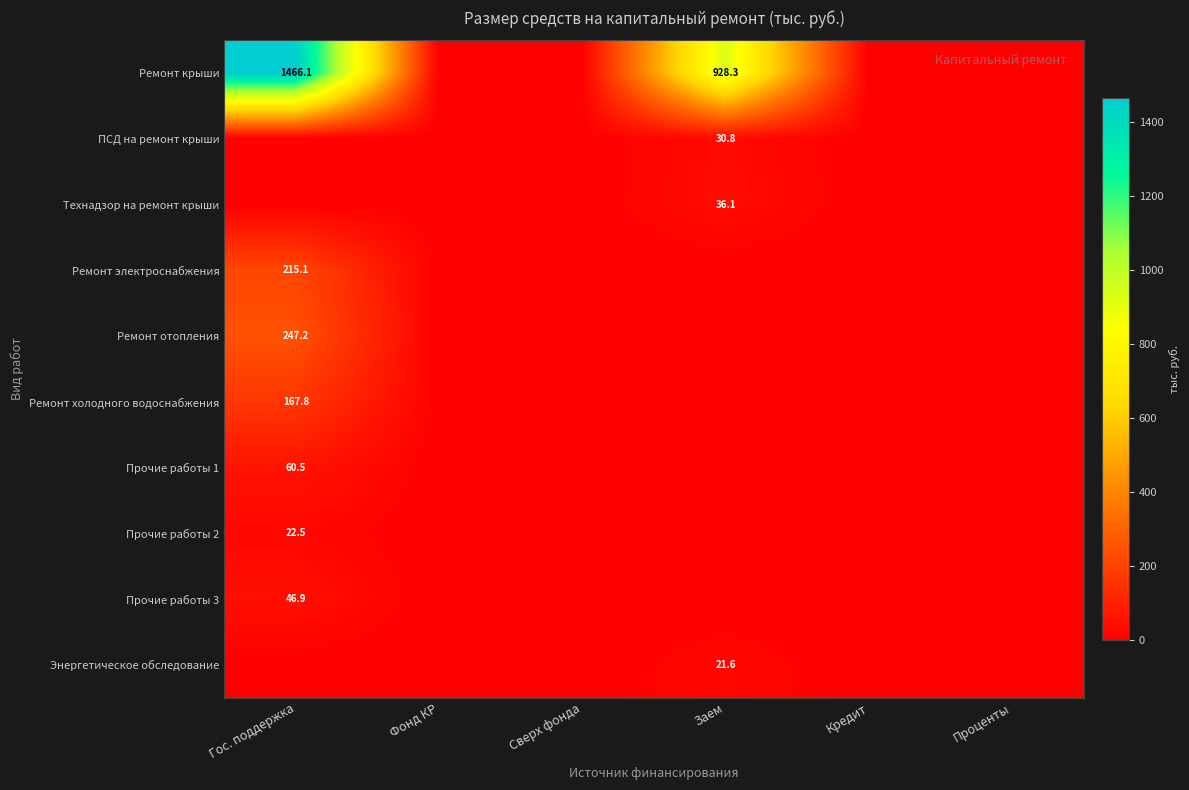

The value of Технадзор на ремонт крыши at Заем is 36.1. True or false?

True